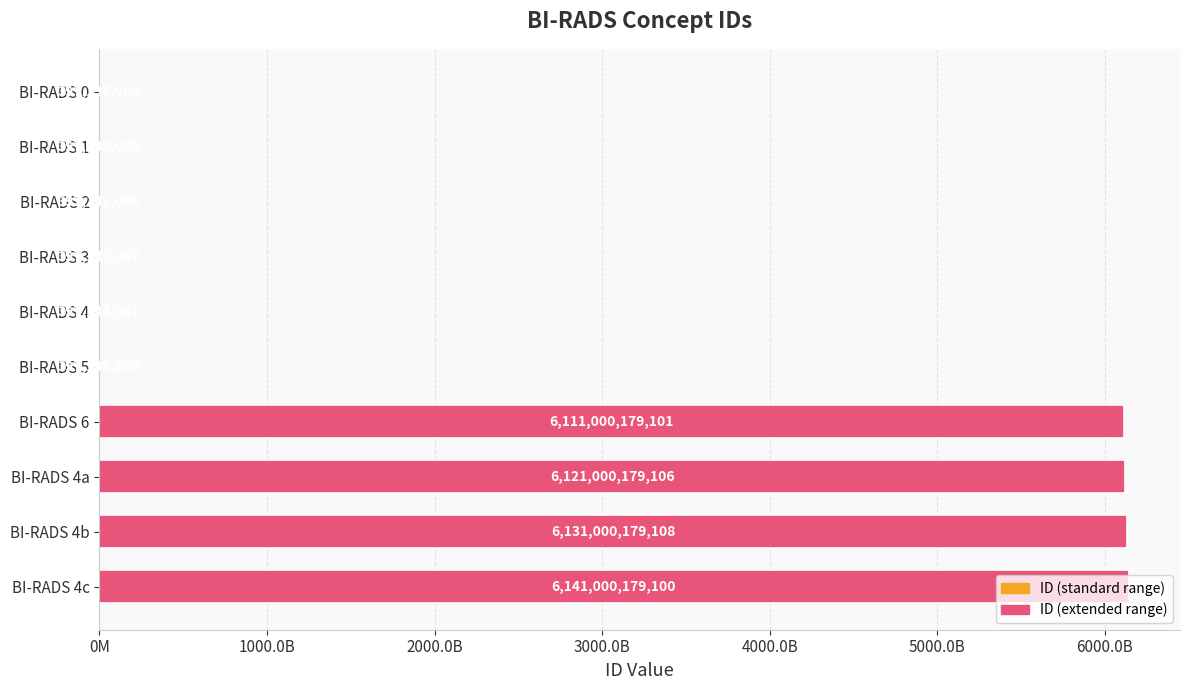

What is the average value?

2450638356744